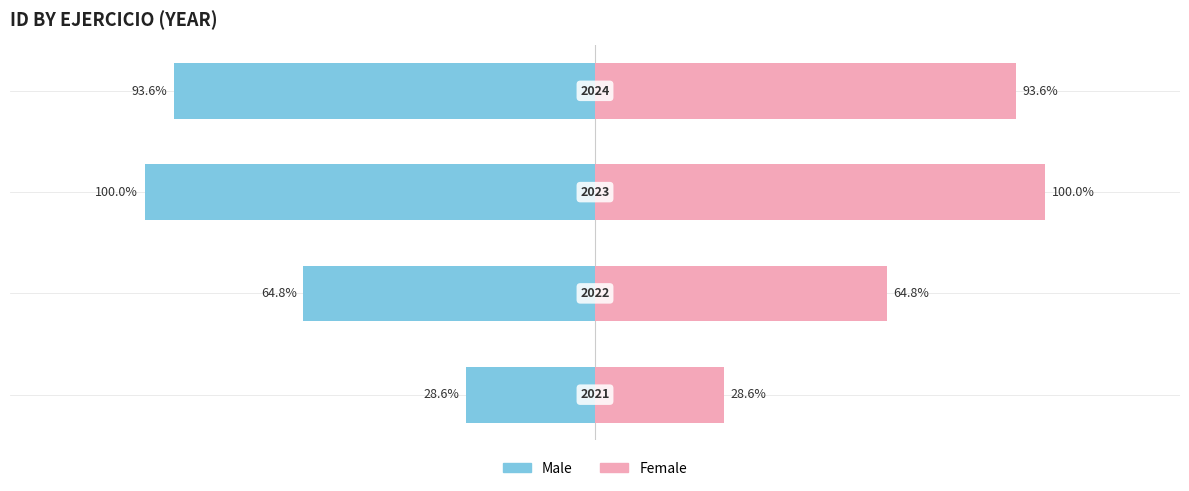

What is the approximate value of Female at 0?

93.6